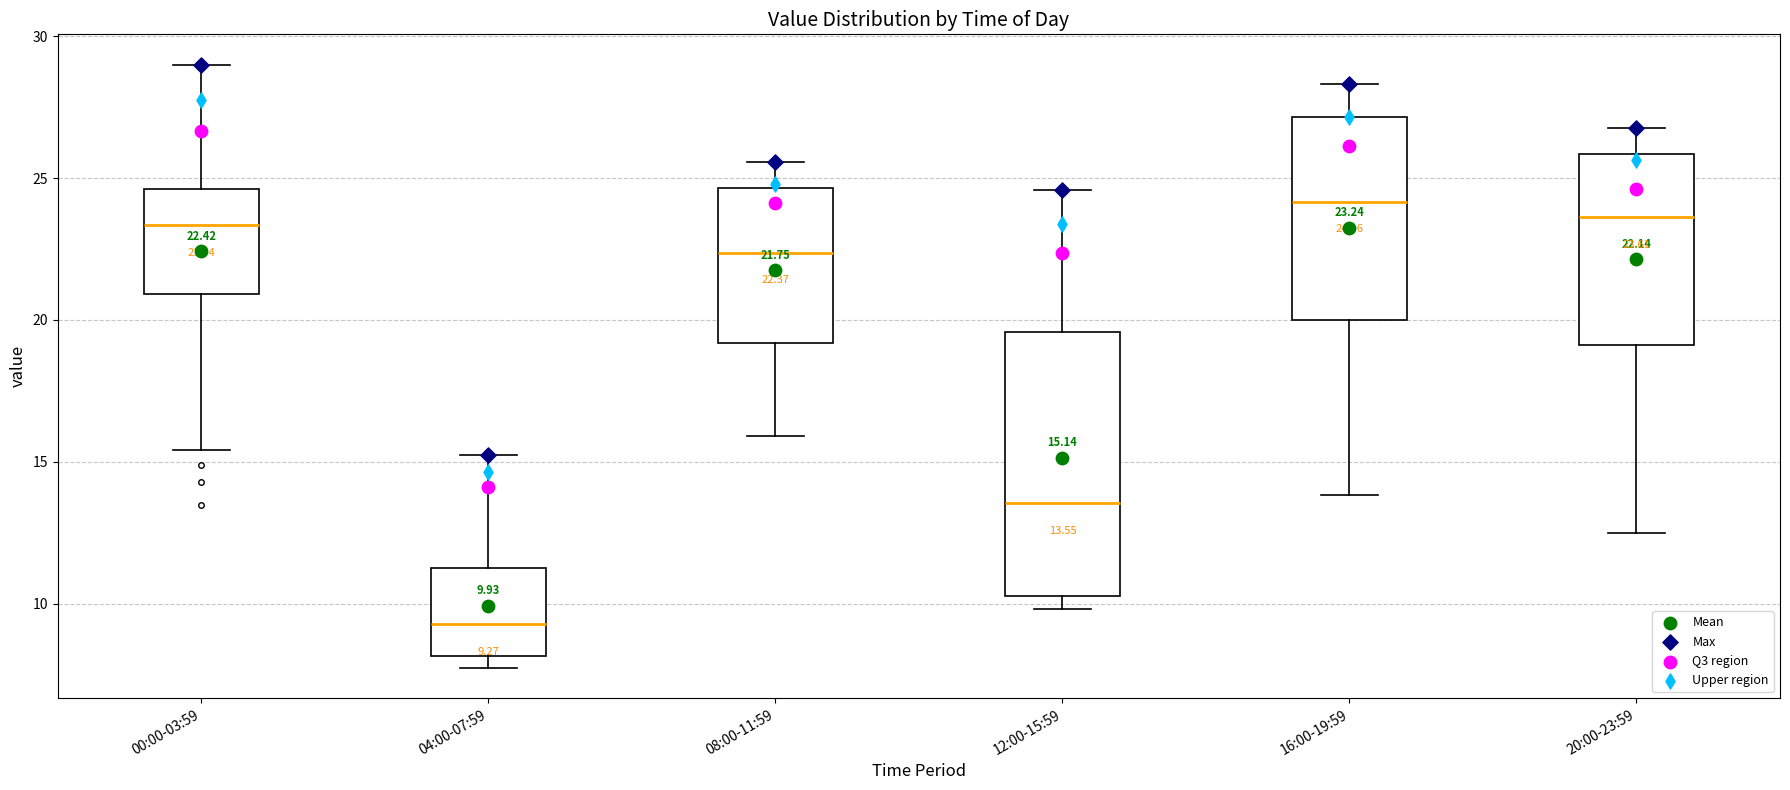

Comparing the boxes themselves (not the whiskers), which one is the tallest?

12:00-15:59